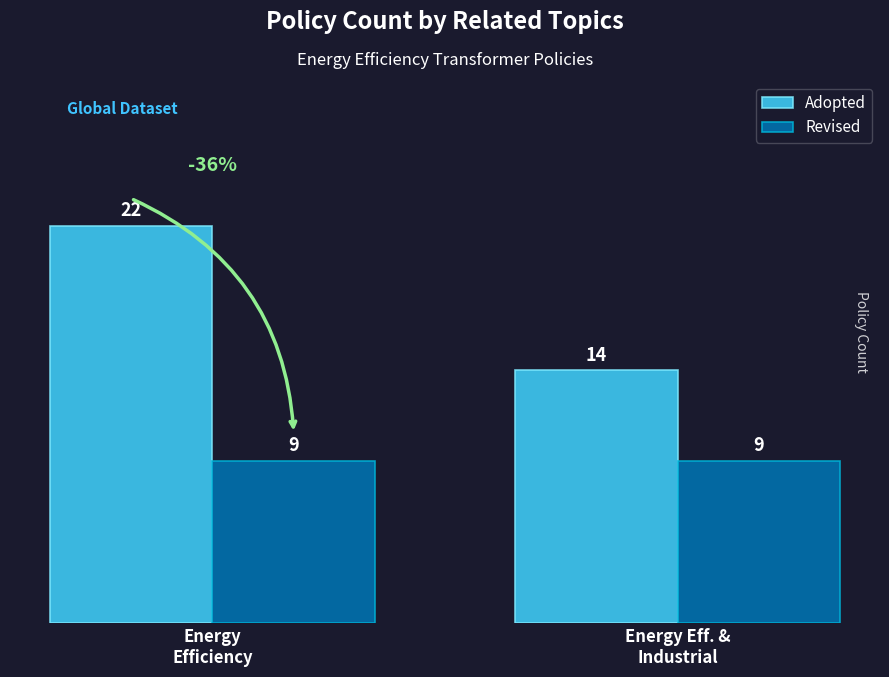

What is the sum of the Adopted values at Energy
Efficiency and Energy Eff. &
Industrial?

36